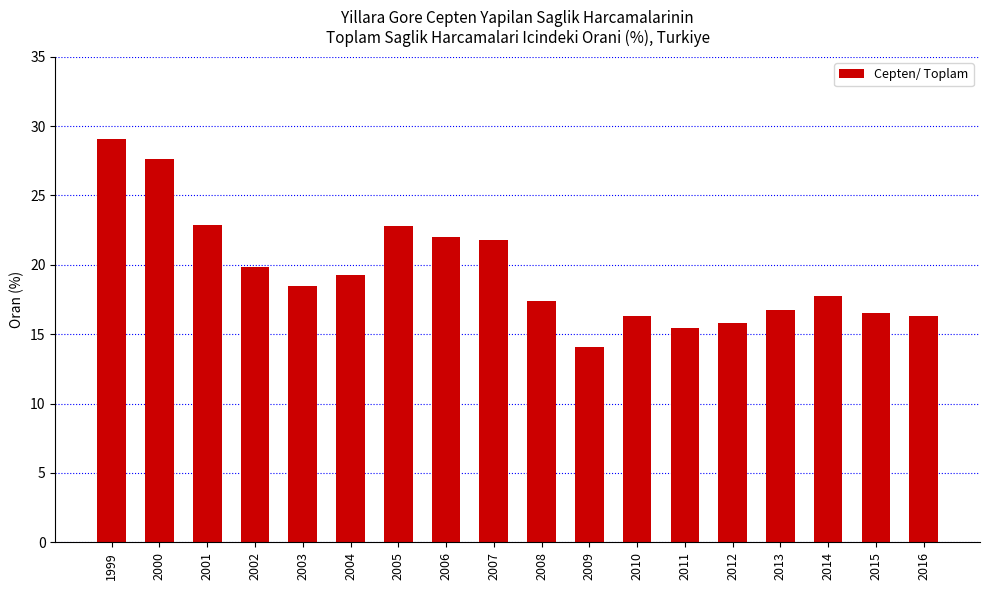

How many bars are there in total?

18